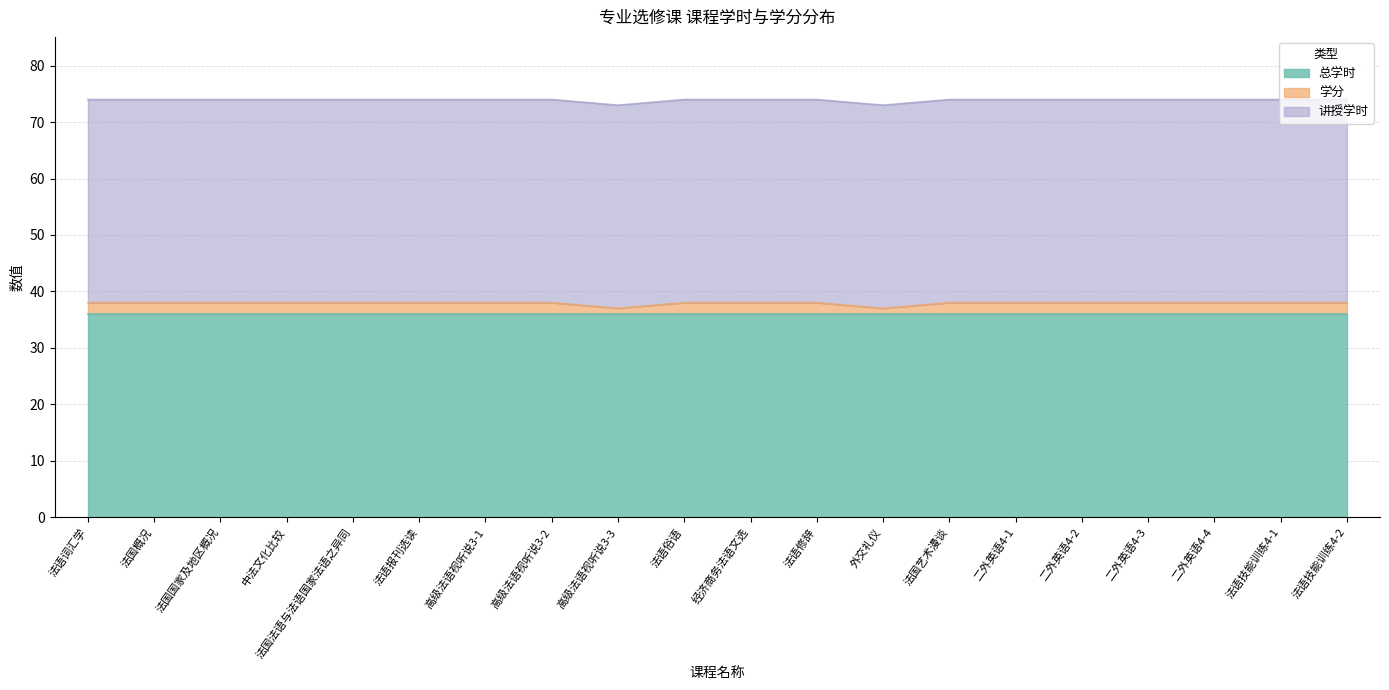

Which series has the widest spread of values?

学分